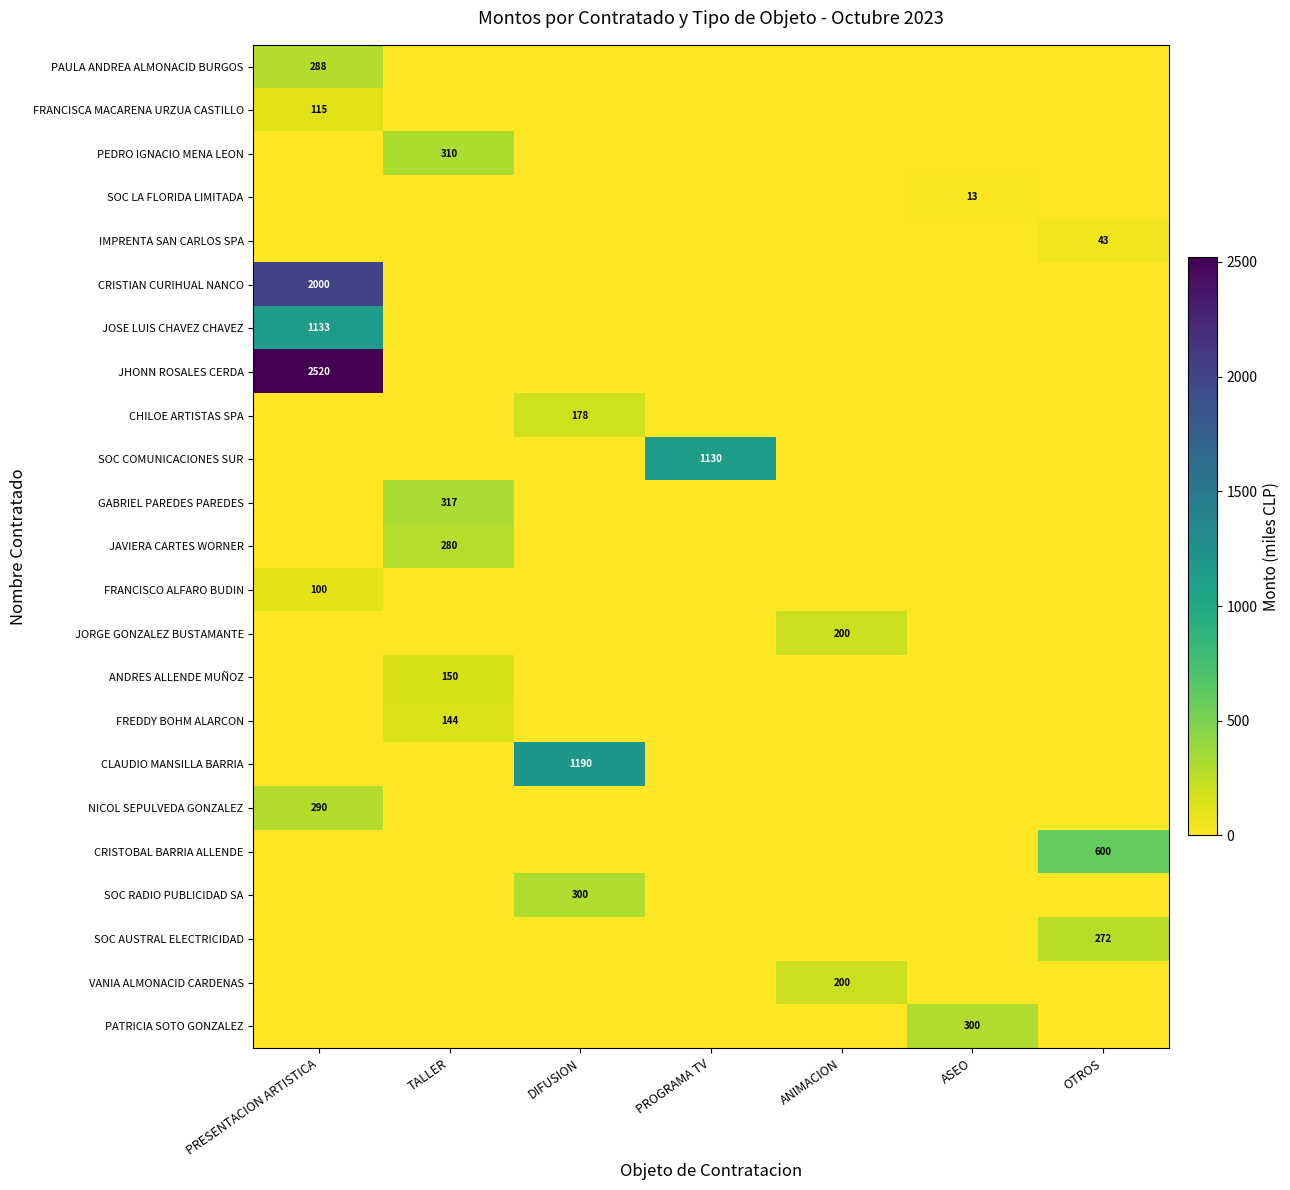

The FREDDY BOHM ALARCON series shows 99 at TALLER. True or false?

False